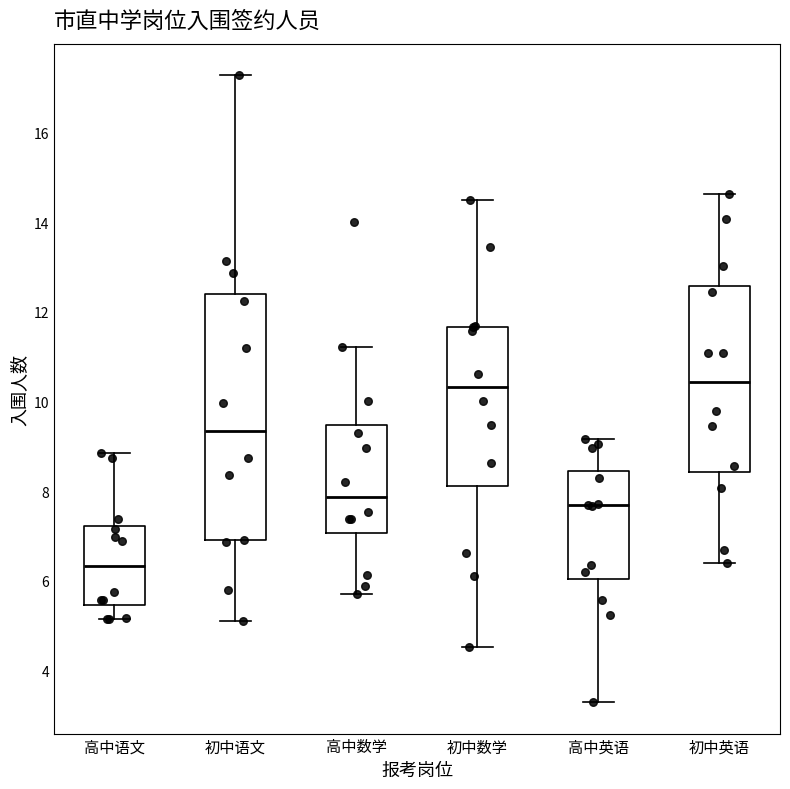

Which box is the tallest, from its lower edge to its upper edge?

初中语文